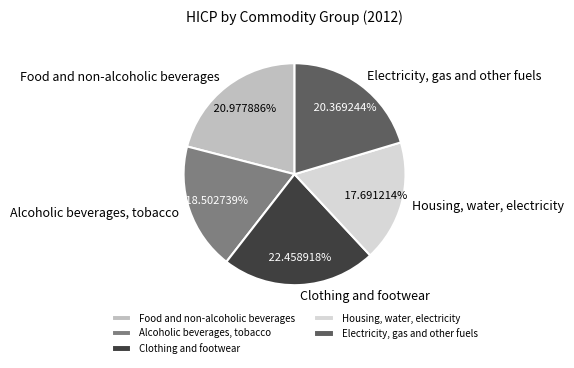

Is there a majority slice in this chart?

No